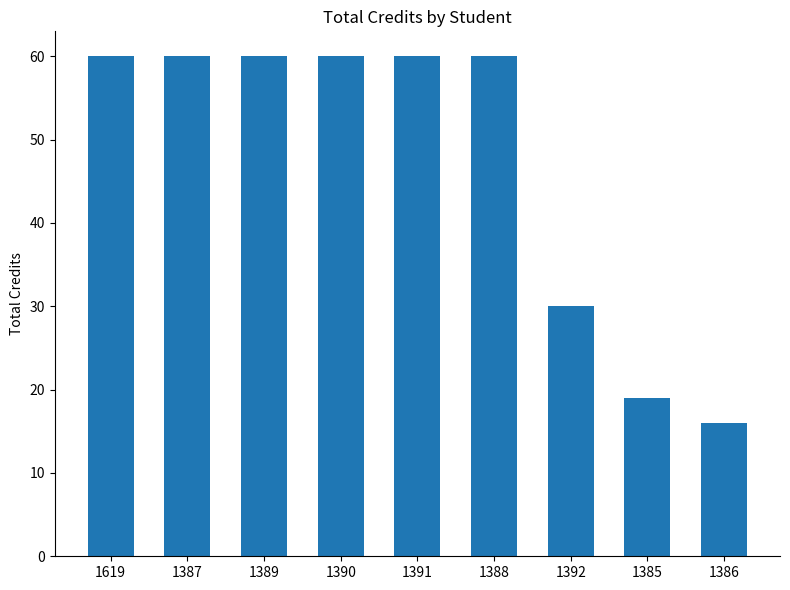

Is it true that the value at 1391 is 106?

False